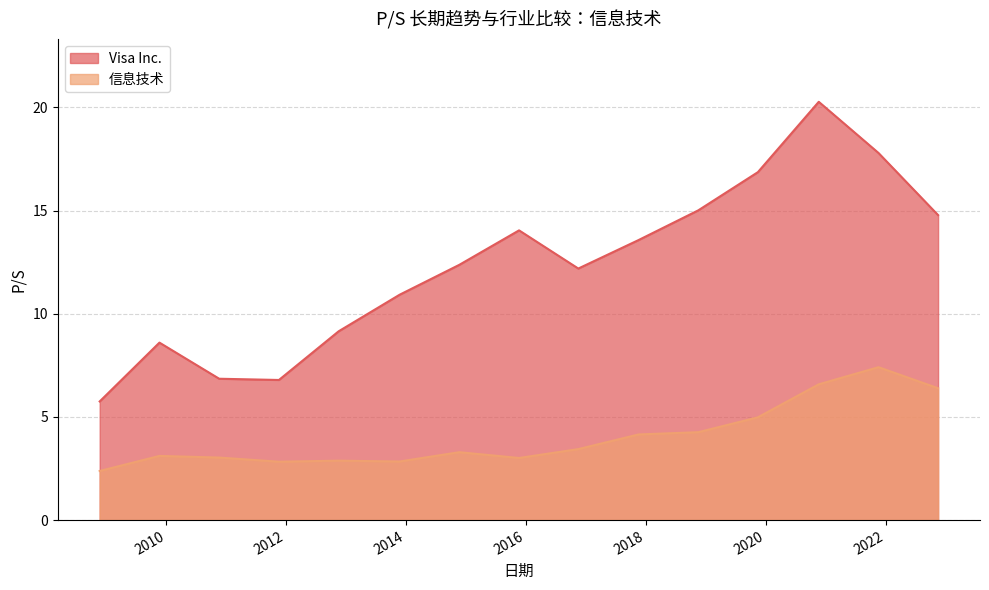

How many interior local valleys does the Visa Inc. series have?

2